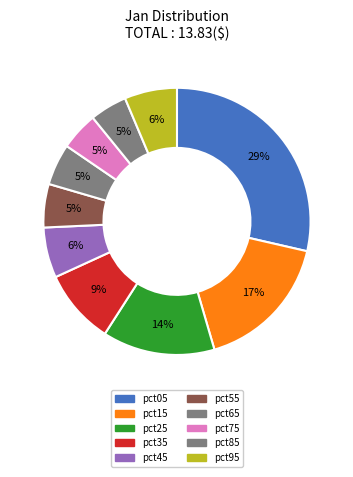

Is there any slice that represents more than half of the pie?

No